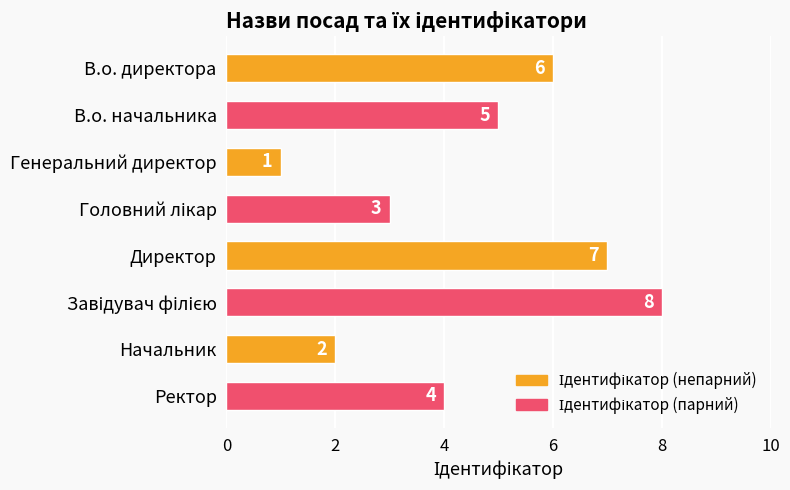

Reading top to bottom, extract all data points from this chart.

6	5	1	3	7	8	2	4